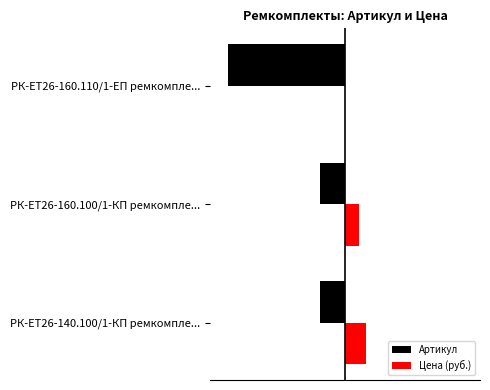

What are all the series names shown in the legend?

Артикул, Цена (руб.)